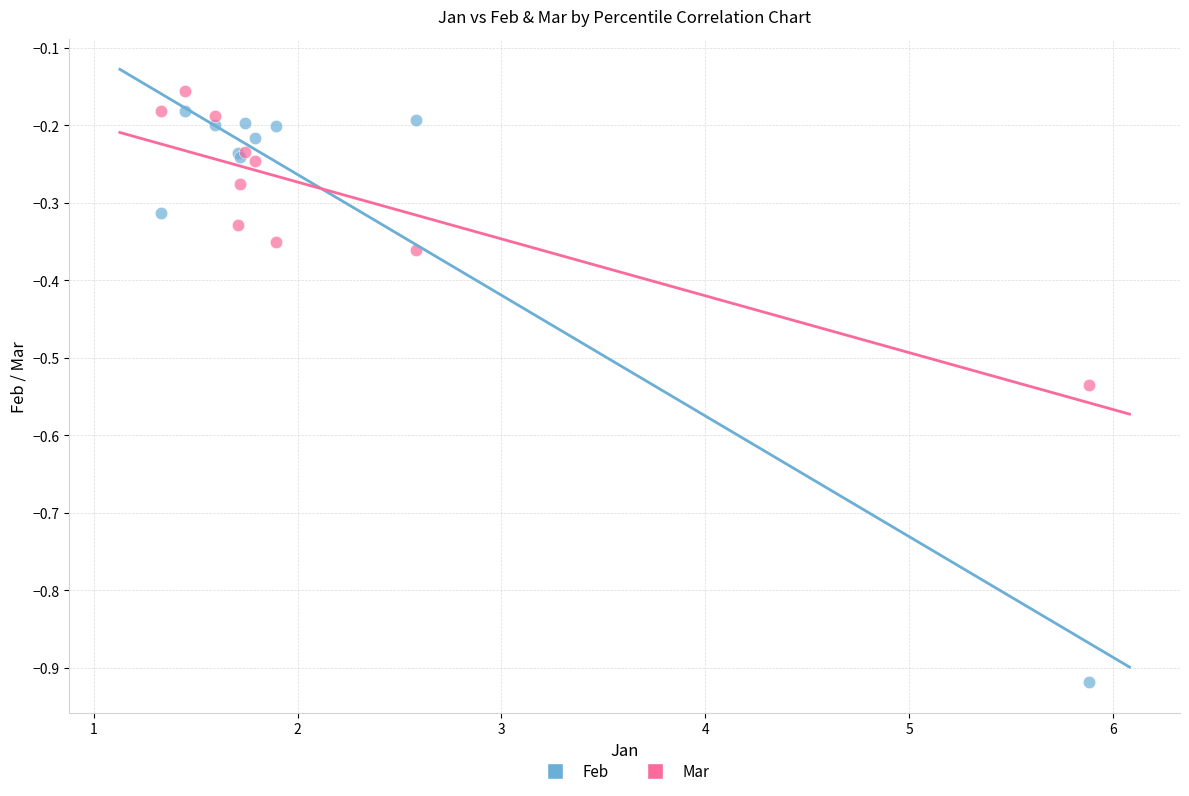

Which series has the largest Y range (max minus min)?

Feb